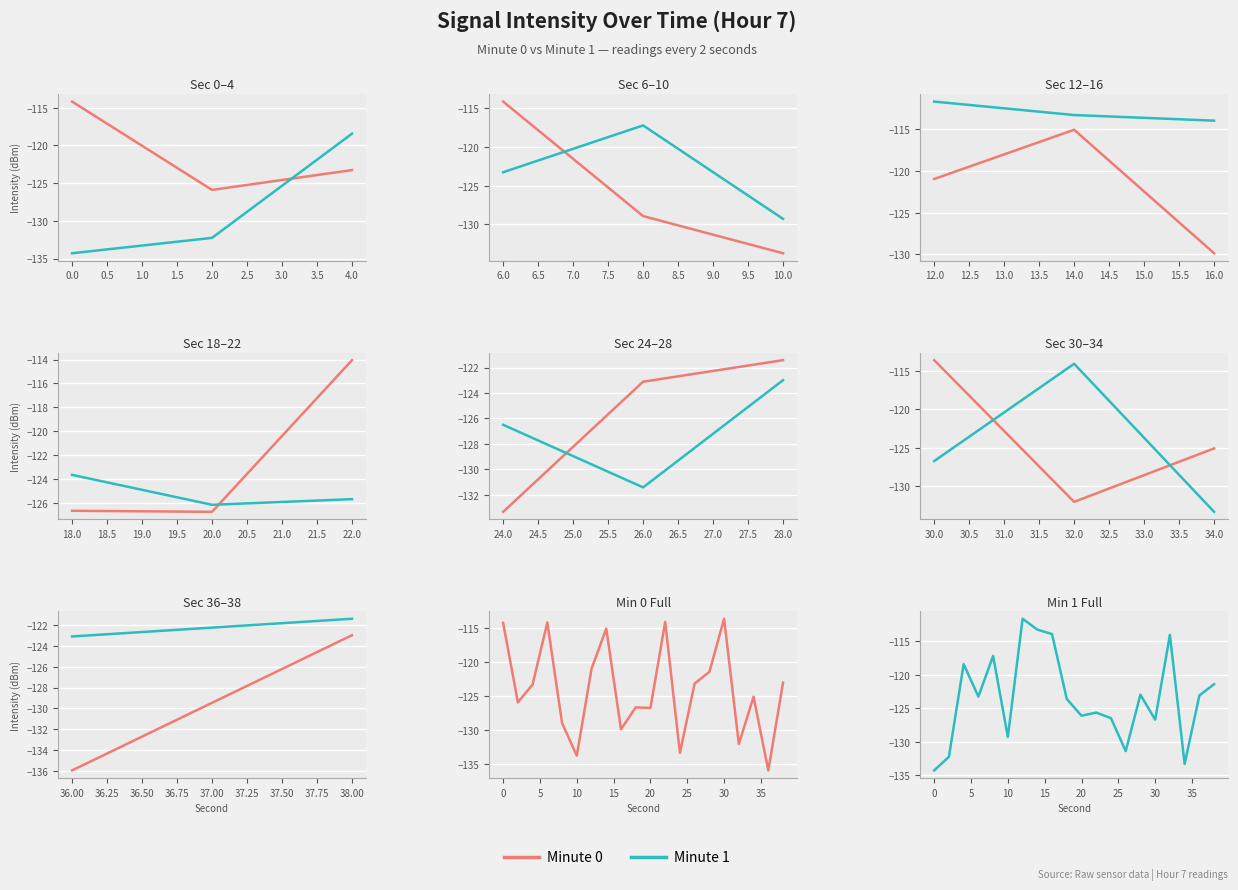

In Minute 0, how many points are higher than both neighbors (excluding endpoints)?

6